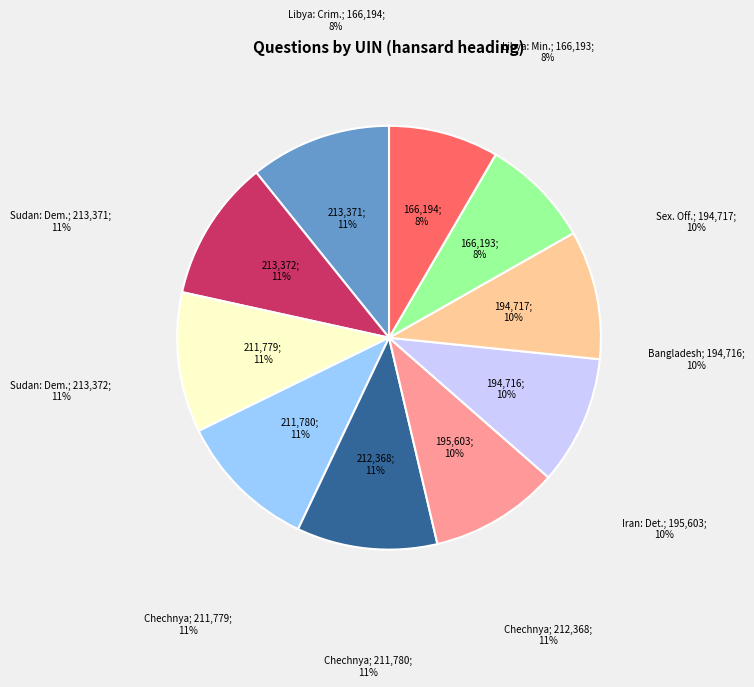

To the nearest percent, what is the combined percentage of Chechnya: LGBT+ (211779) and Libya: Minority Groups (166193)?

19%